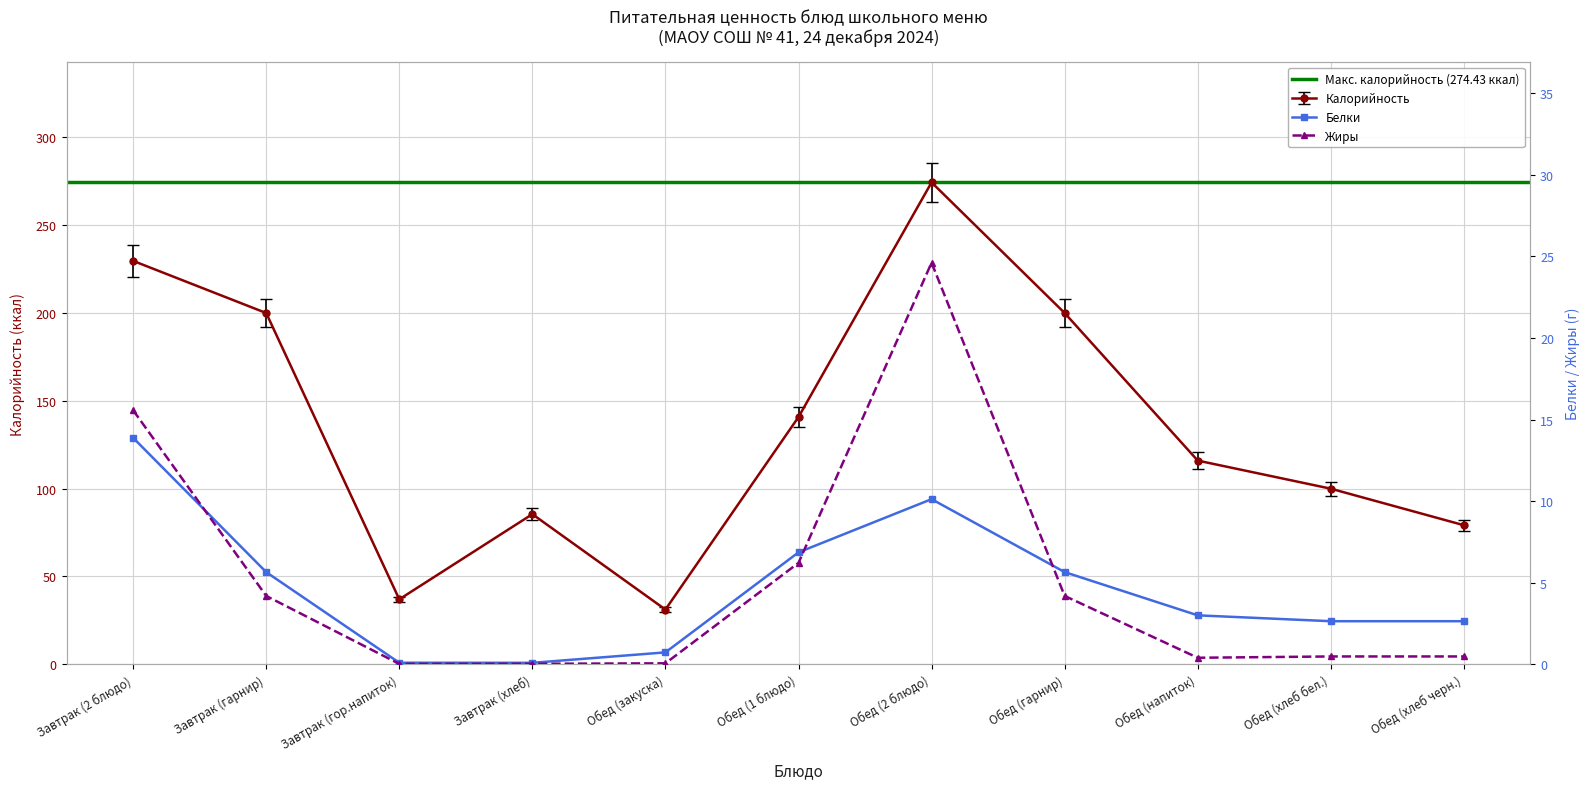

What is the greatest value displayed?

274.4